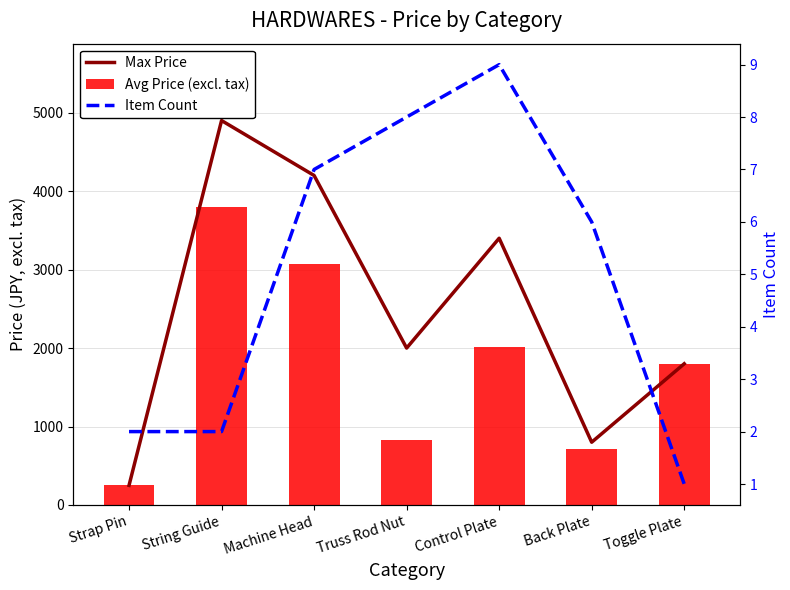

At Truss Rod Nut, list the series in order from smallest to largest.

Item Count, Avg Price (excl. tax), Max Price